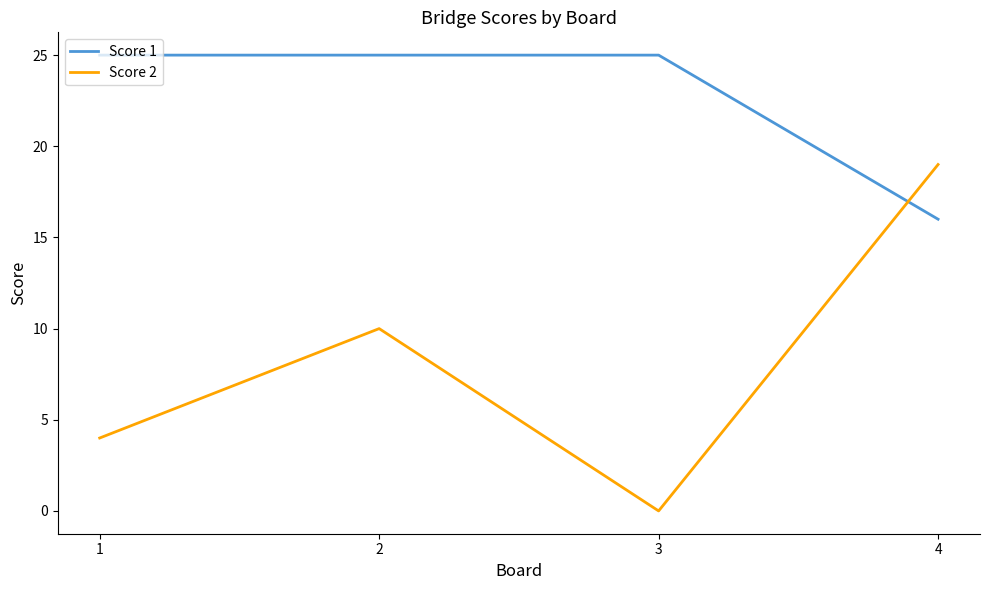

Where is Score 1 nearest to the value 20?

4